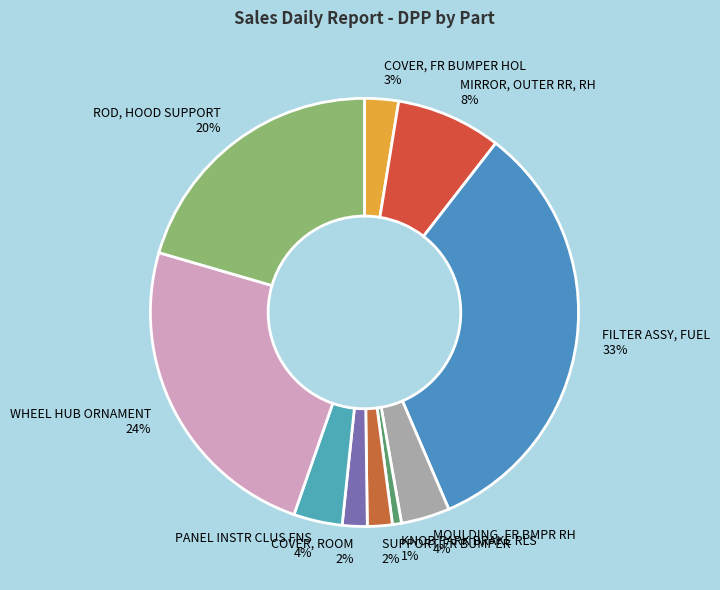

Between FILTER ASSY, FUEL and COVER, ROOM, which is larger?

FILTER ASSY, FUEL